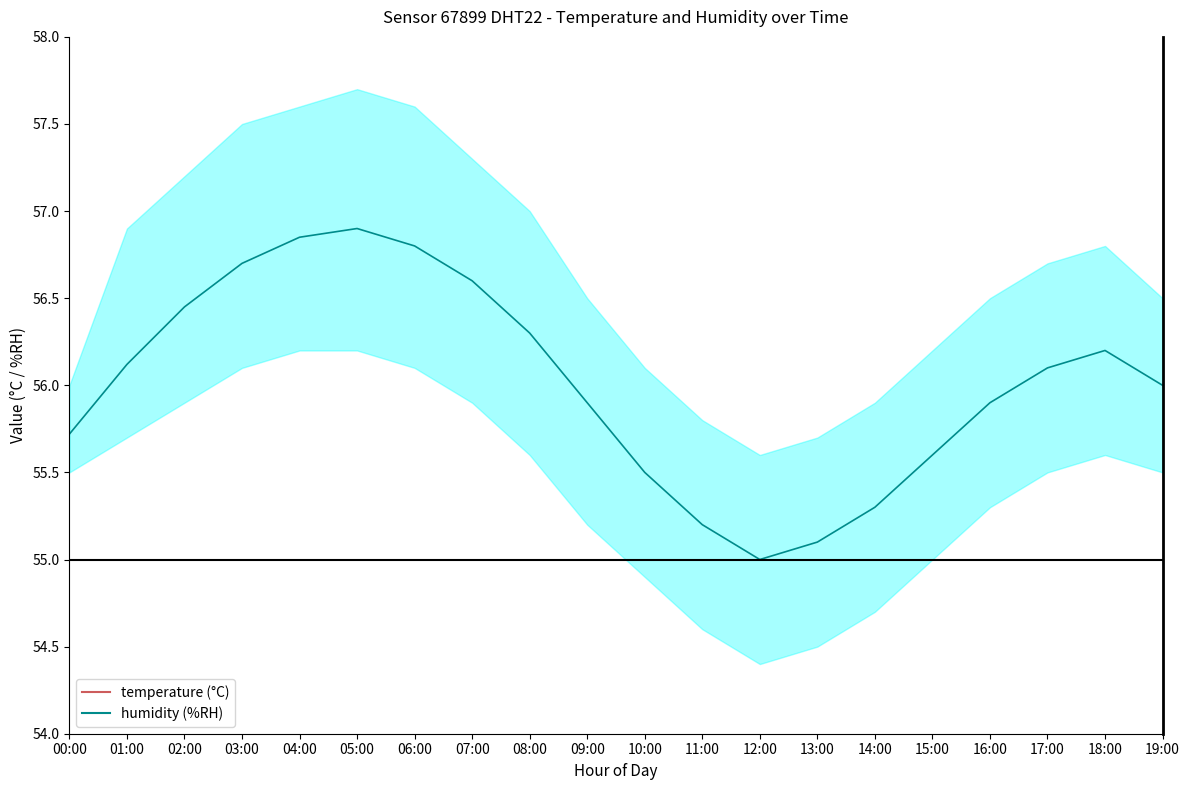

In temperature mean, how many points are higher than both neighbors (excluding endpoints)?

1